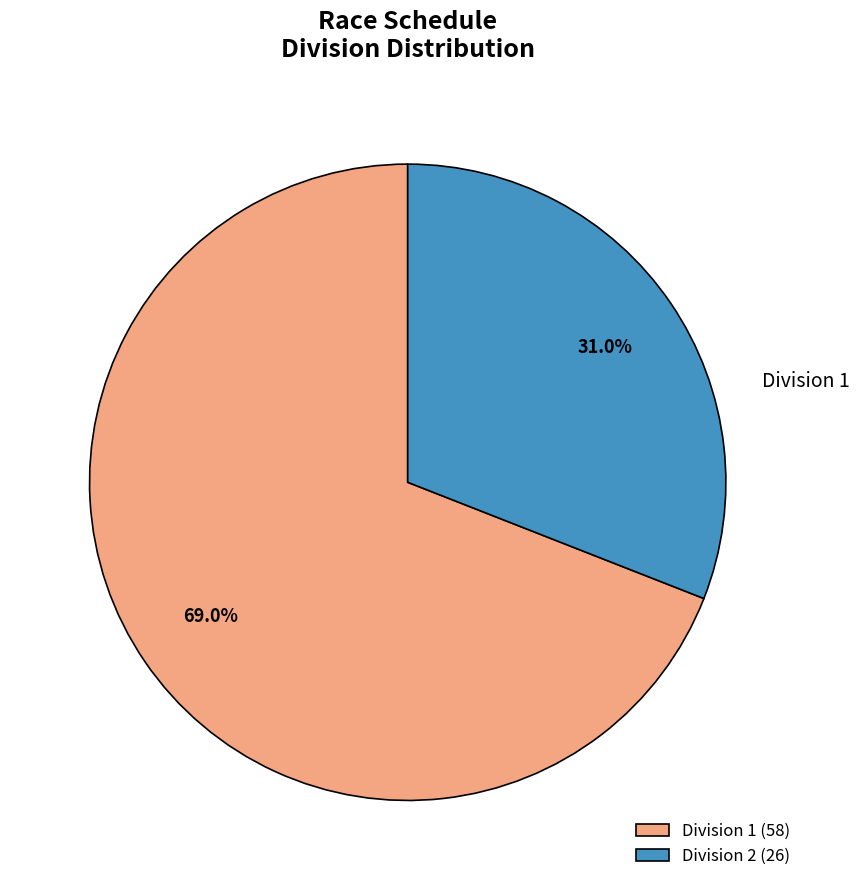

Rank the categories by value from highest to lowest.

Division 1 (58), Division 2 (26)